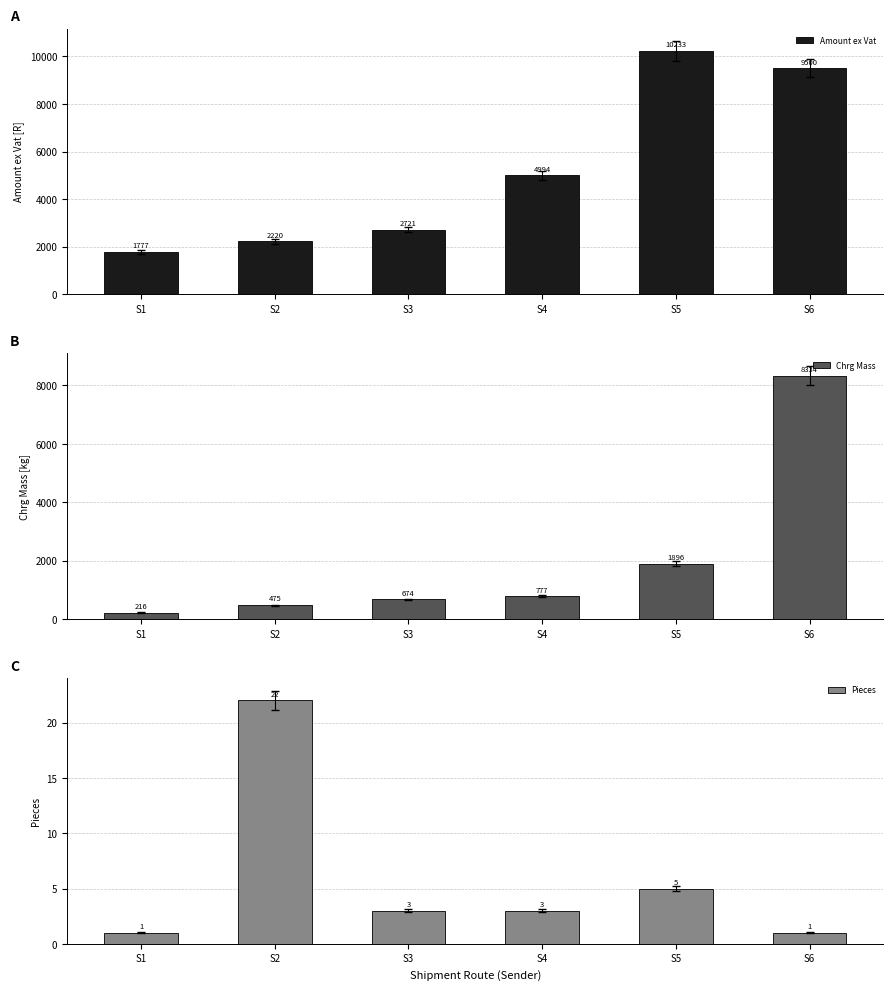

Between S2 and S5, which series saw the biggest shift?

Amount ex Vat